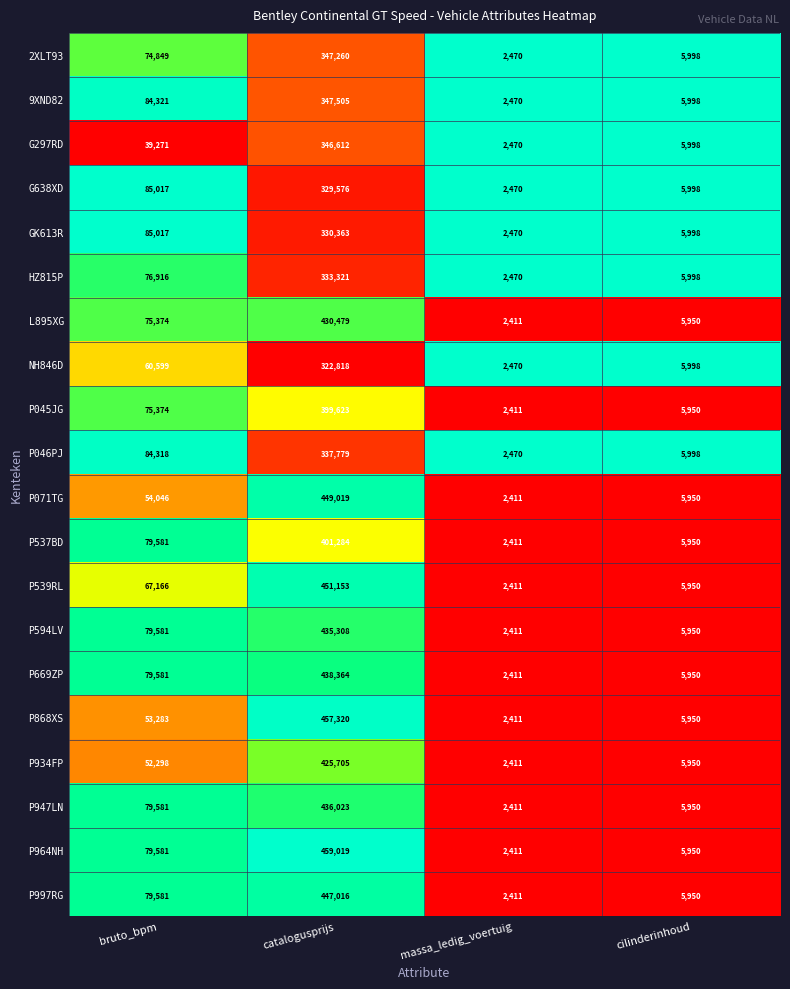

Is it true that P669ZP equals 3300 at cilinderinhoud?

False